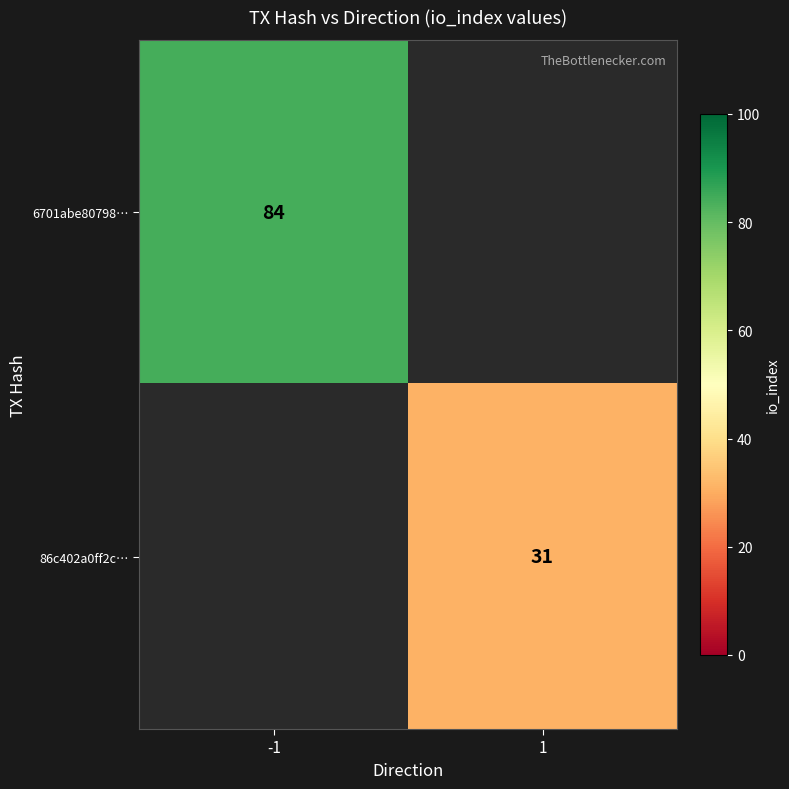

The 86c402a0ff2c… series shows 31 at 1. True or false?

True